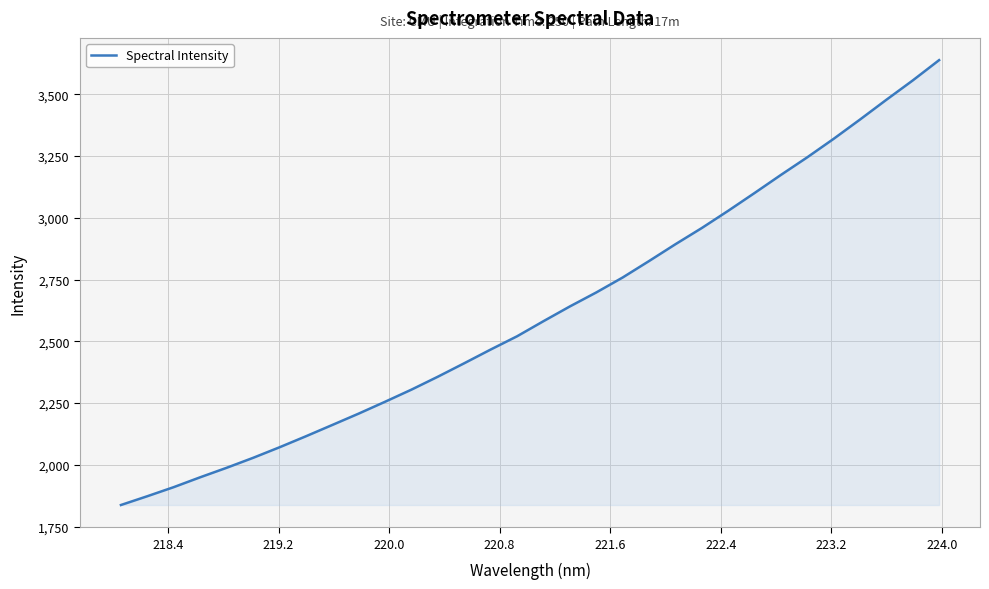

What is the minimum value shown in the chart?

1837.6